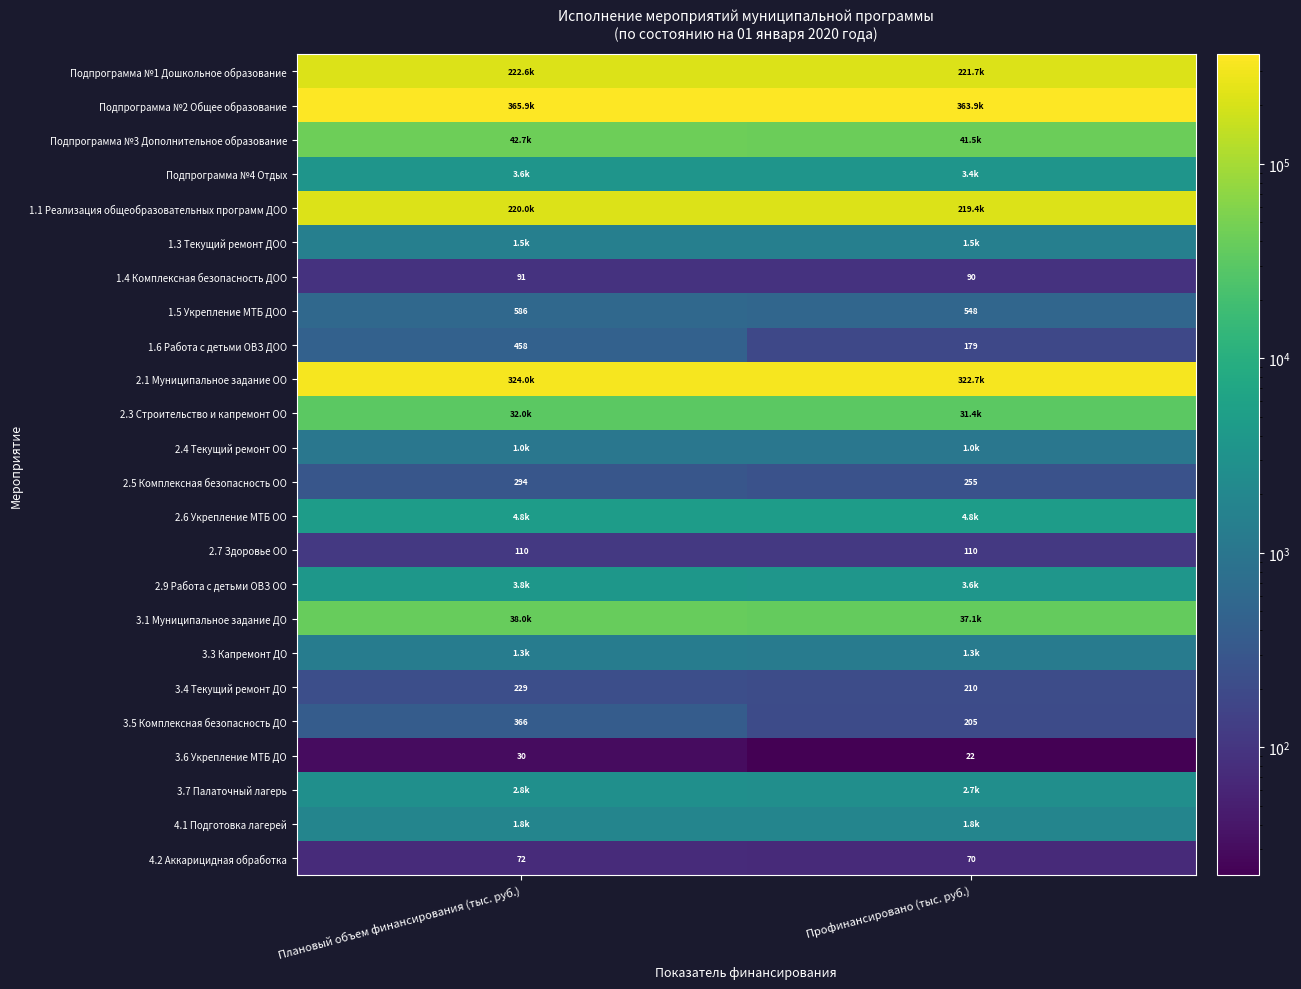

At which label does 1.4 Комплексная безопасность ДОО reach its peak?

Плановый объем финансирования (тыс. руб.)